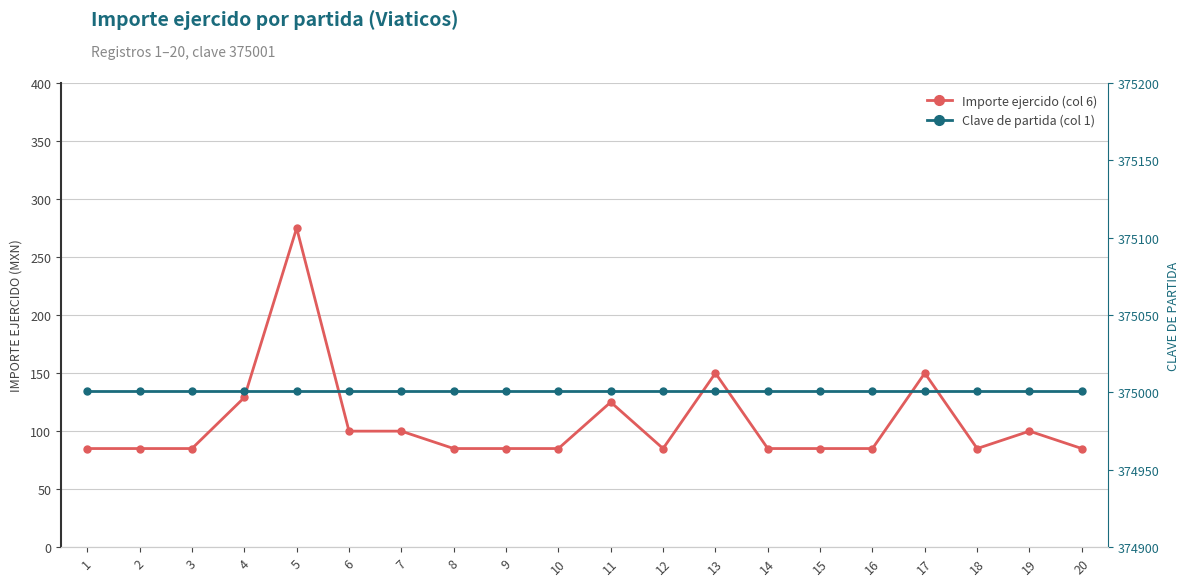

Which category has the lowest value in the Clave de partida (col 1) series?

1